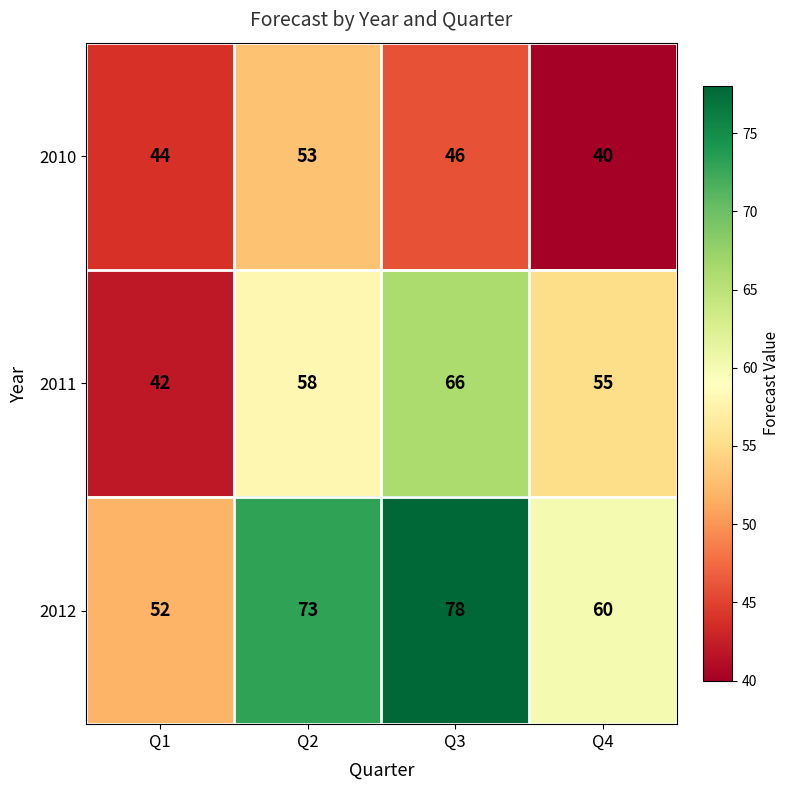

True or false: 2010 has a value of 40 at Q4.

True